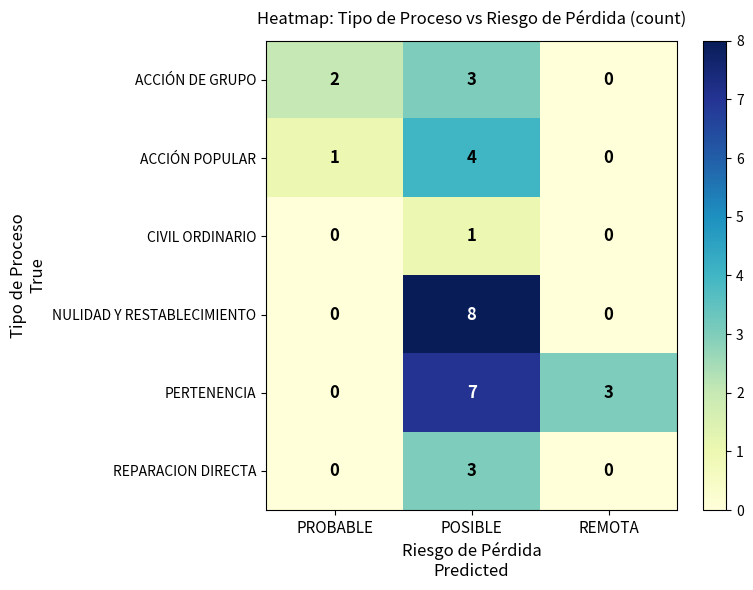

What is the sum of the NULIDAD Y RESTABLECIMIENTO values at REMOTA and POSIBLE?

8